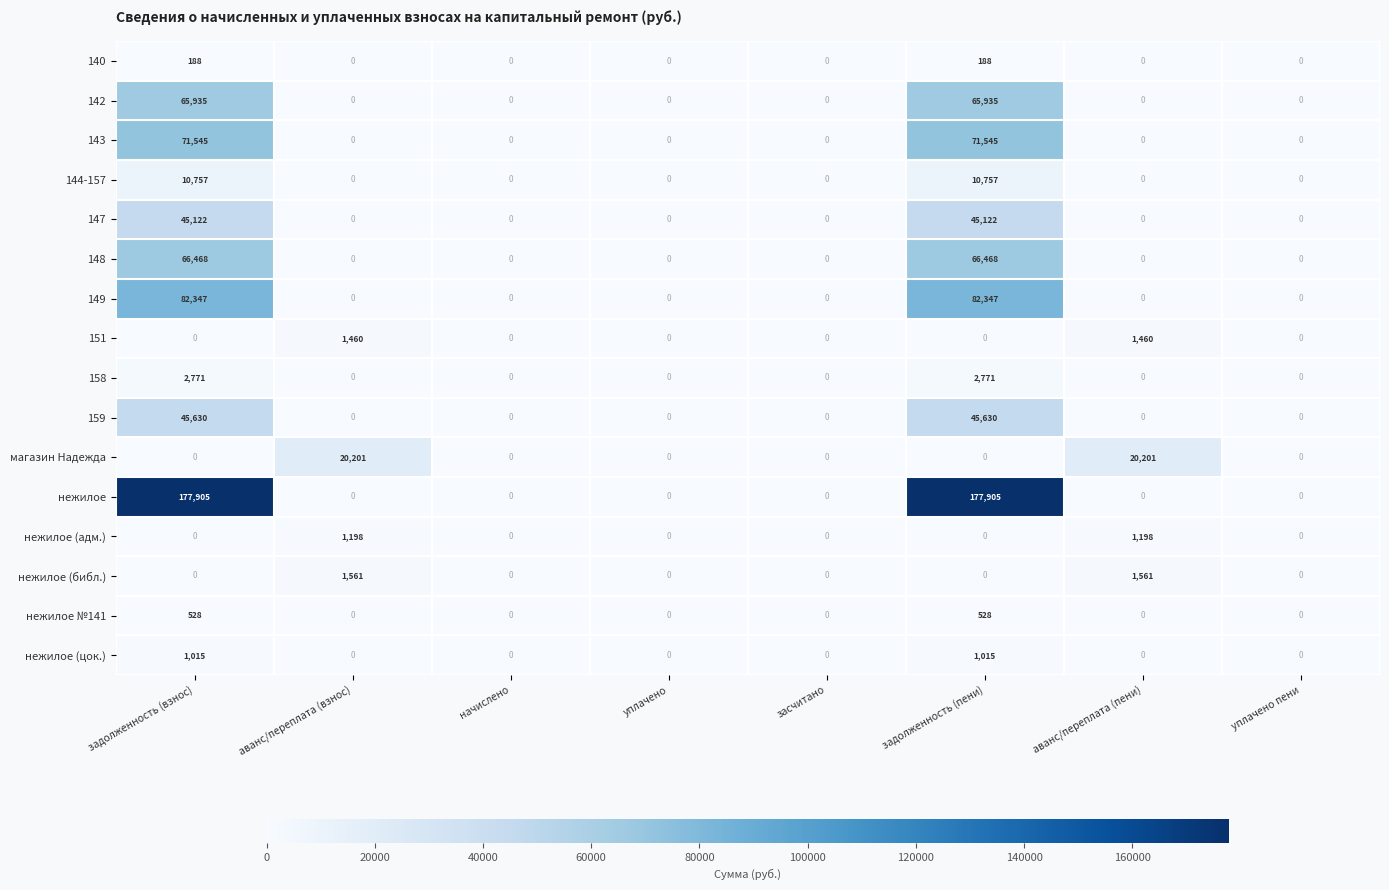

What is the difference between the 147 values at уплачено пени and задолженность (пени)?

45122